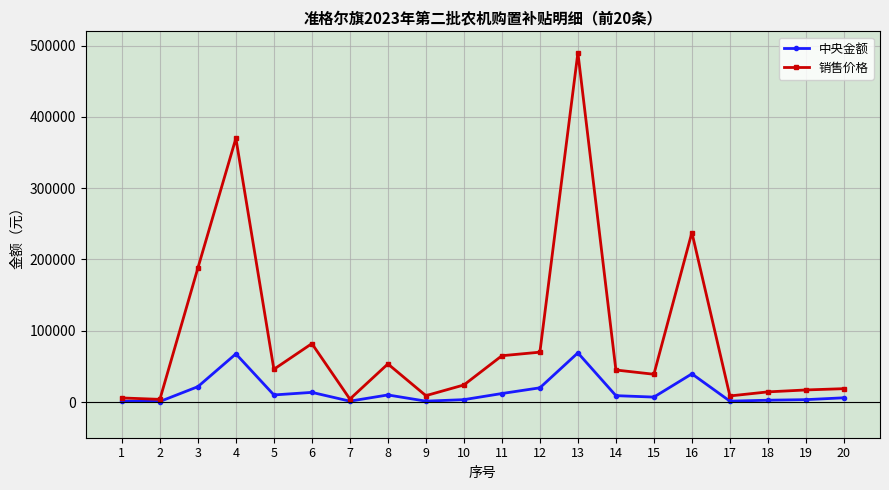

List the series in order of their overall mean, lowest first.

中央金额, 销售价格